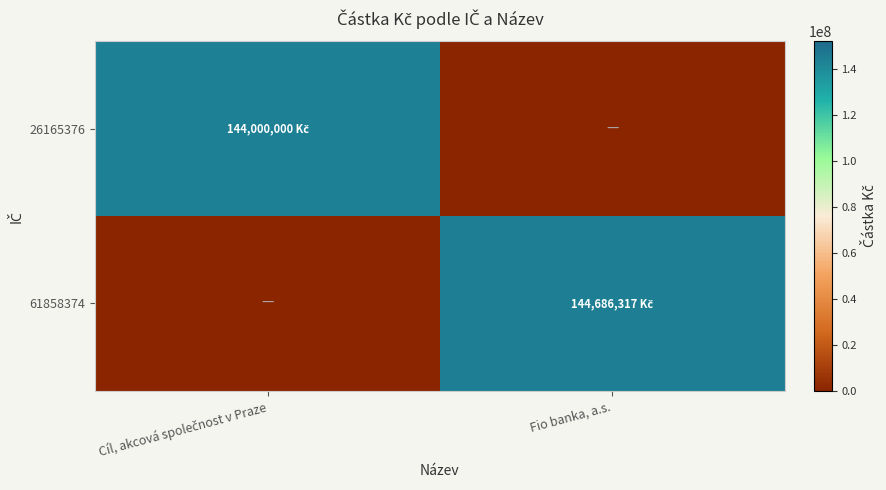

What is the spread (max minus min) of values at Fio banka, a.s.?

144686317.4